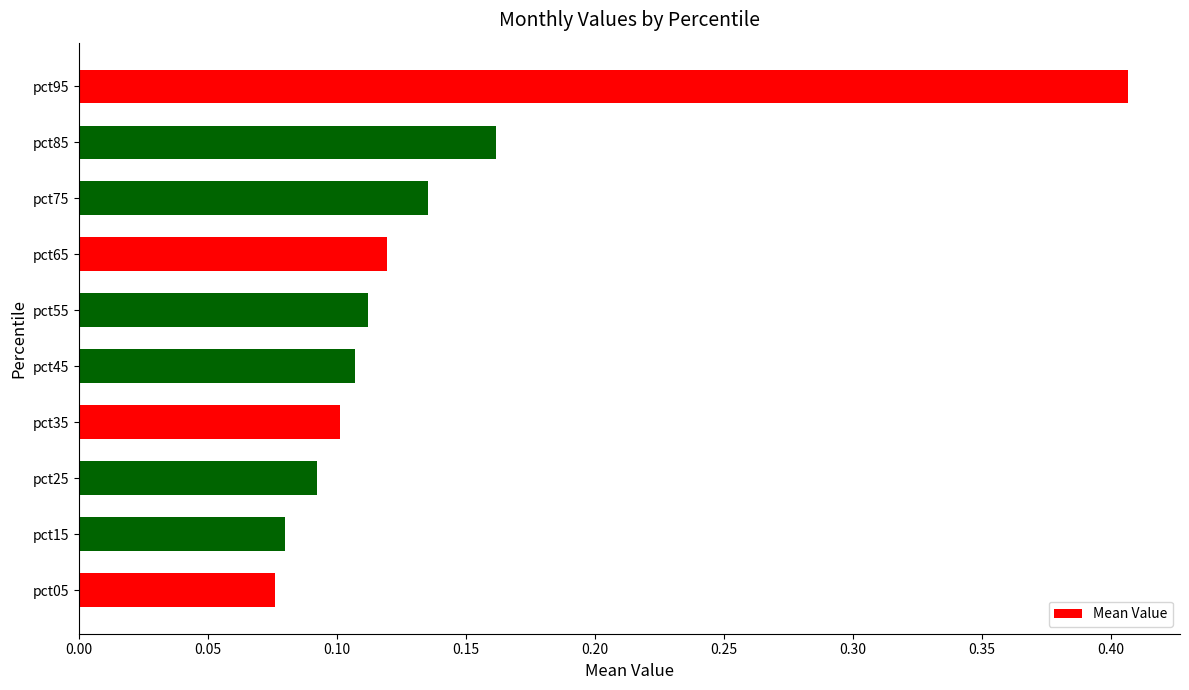

Which label corresponds to the smallest value in the chart?

pct05